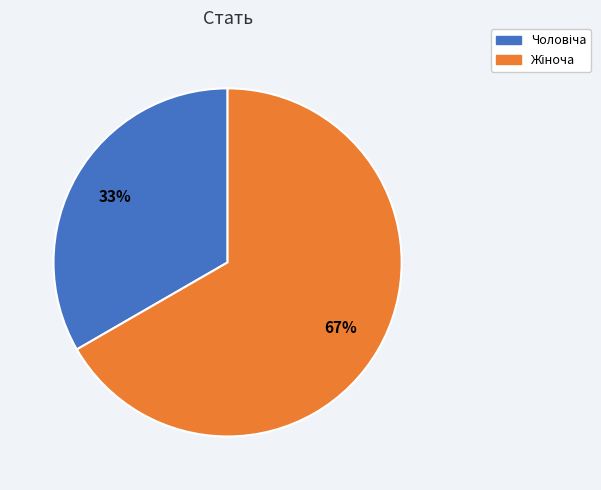

Is there any slice that represents more than half of the pie?

Yes